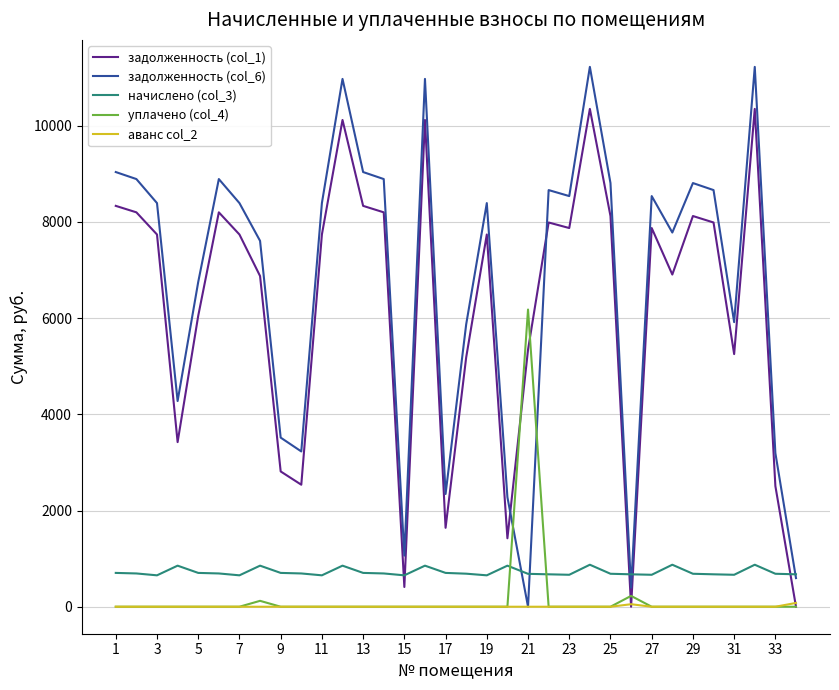

True or false: аванс col_2 and начислено (col_3) intersect in this chart.

False